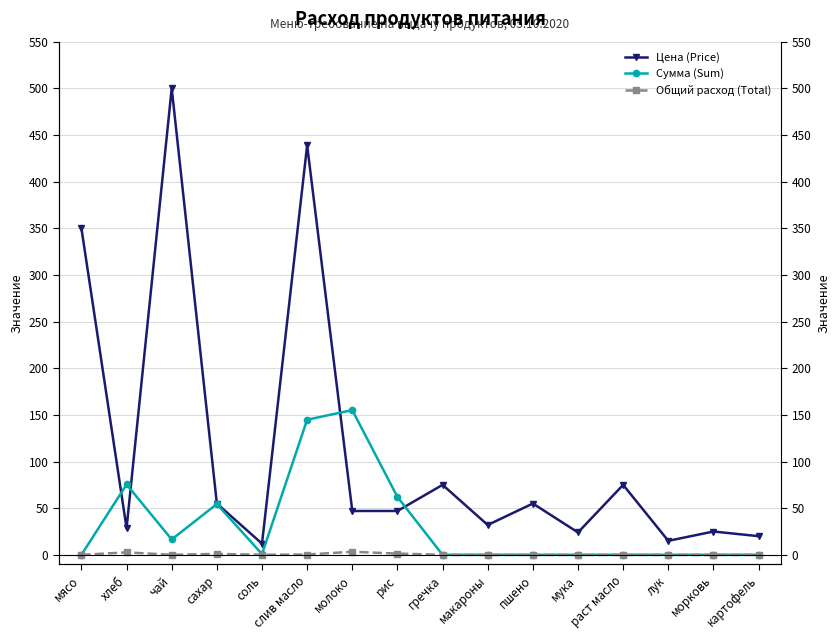

Reading right to left, extract all data points from this chart.

Цена (Price): картофель=20.0	морковь=25.0	лук=15.0	раст масло=75.0	мука=24.0	пшено=55.0	макароны=32.0	гречка=75.0	рис=47.0	молоко=47.0	слив масло=438.9	соль=12.0	сахар=55.0	чай=500.0	хлеб=28.6	мясо=350.0
Сумма (Sum): картофель=0.0	морковь=0.0	лук=0.0	раст масло=0.0	мука=0.0	пшено=0.0	макароны=0.0	гречка=0.0	рис=62.0	молоко=155.1	слив масло=144.8	соль=0.8	сахар=54.5	чай=16.5	хлеб=75.4	мясо=0.0
Общий расход (Total): картофель=0.0	морковь=0.0	лук=0.0	раст масло=0.0	мука=0.0	пшено=0.0	макароны=0.0	гречка=0.0	рис=1.3	молоко=3.3	слив масло=0.3	соль=0.1	сахар=1.0	чай=0.0	хлеб=2.6	мясо=0.0